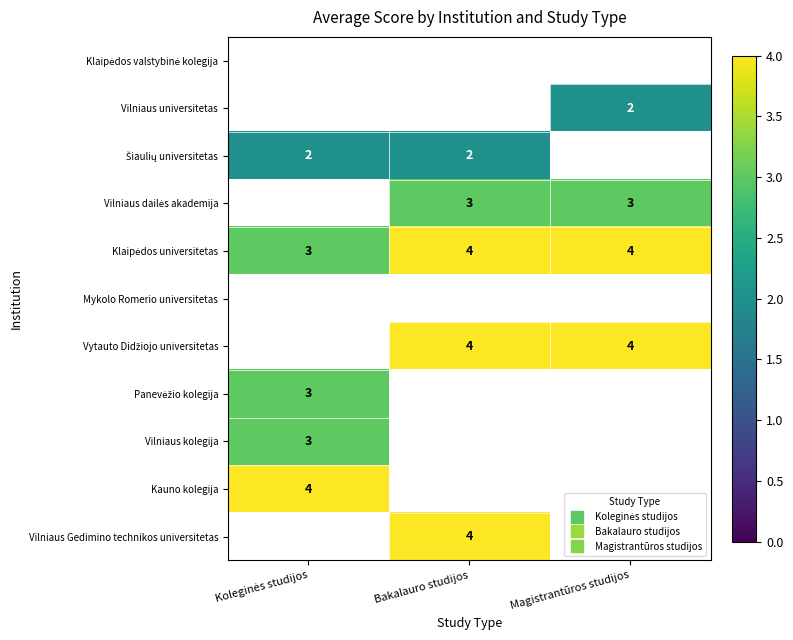

At Magistrantūros studijos, list the series in order from largest to smallest.

Klaipėdos universitetas, Mykolo Romerio universitetas, Vytauto Didžiojo universitetas, Panevėžio kolegija, Vilniaus kolegija, Kauno kolegija, Vilniaus Gedimino technikos universitetas, Klaipėdos valstybinė kolegija, Vilniaus universitetas, Šiaulių universitetas, Vilniaus dailės akademija